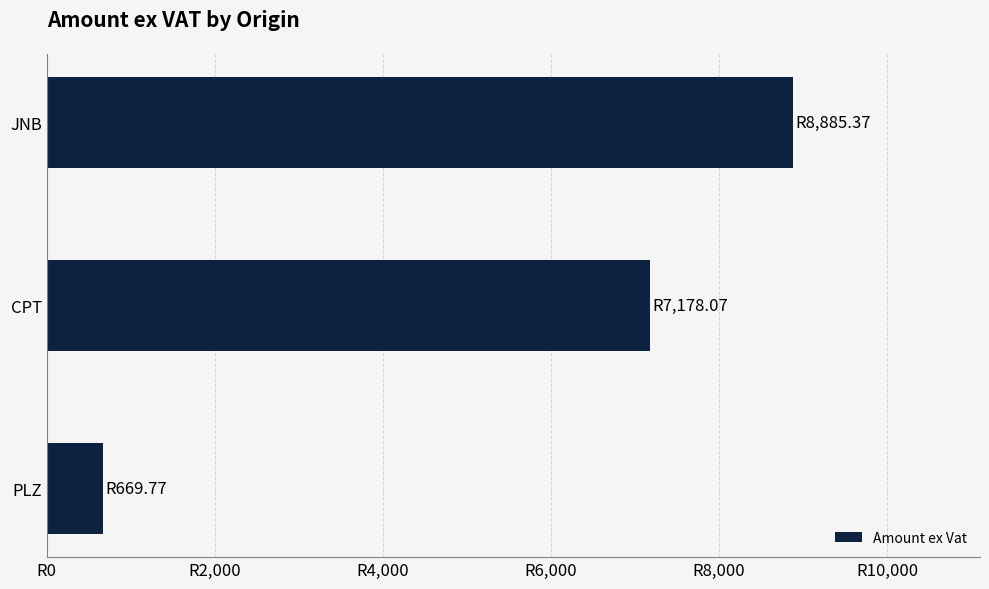

Are the bars horizontal?

Yes